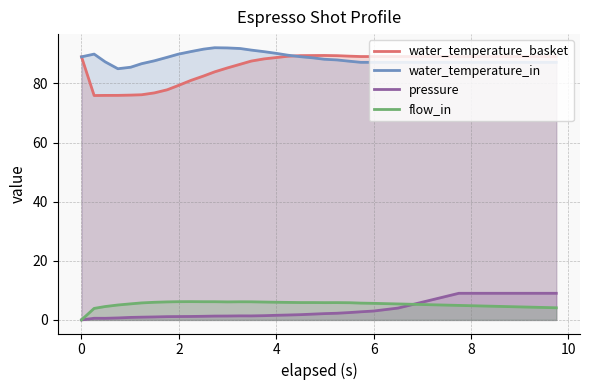

True or false: pressure and water_temperature_in cross at least once.

False